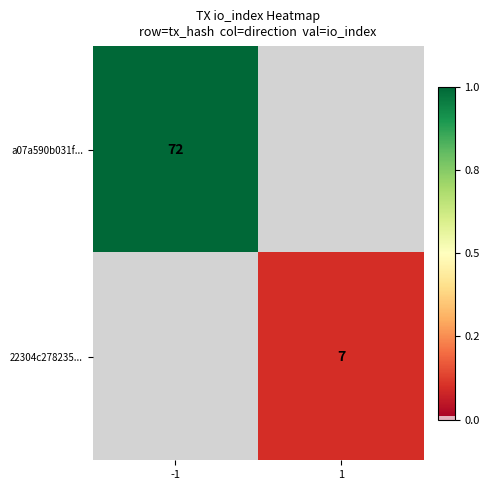

The value of 22304c278235... at 1 is 2. True or false?

False